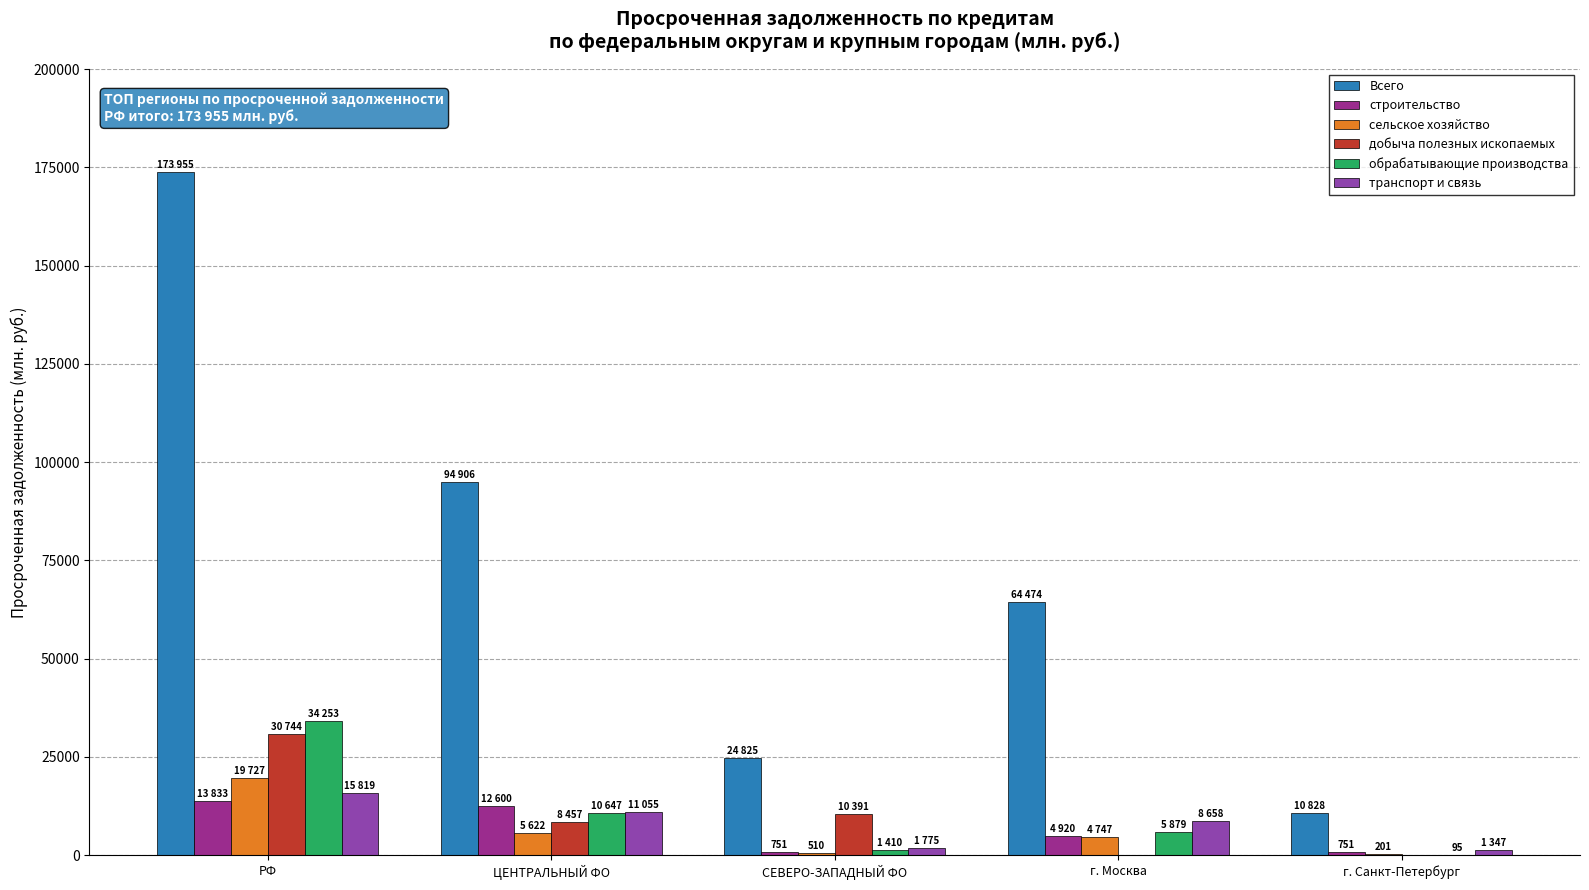

What is the highest value of the строительство series?

13833